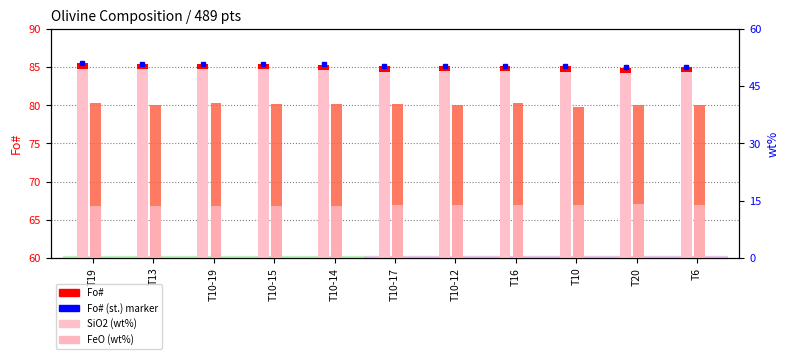

What is the average value of the Fo# series?

85.2